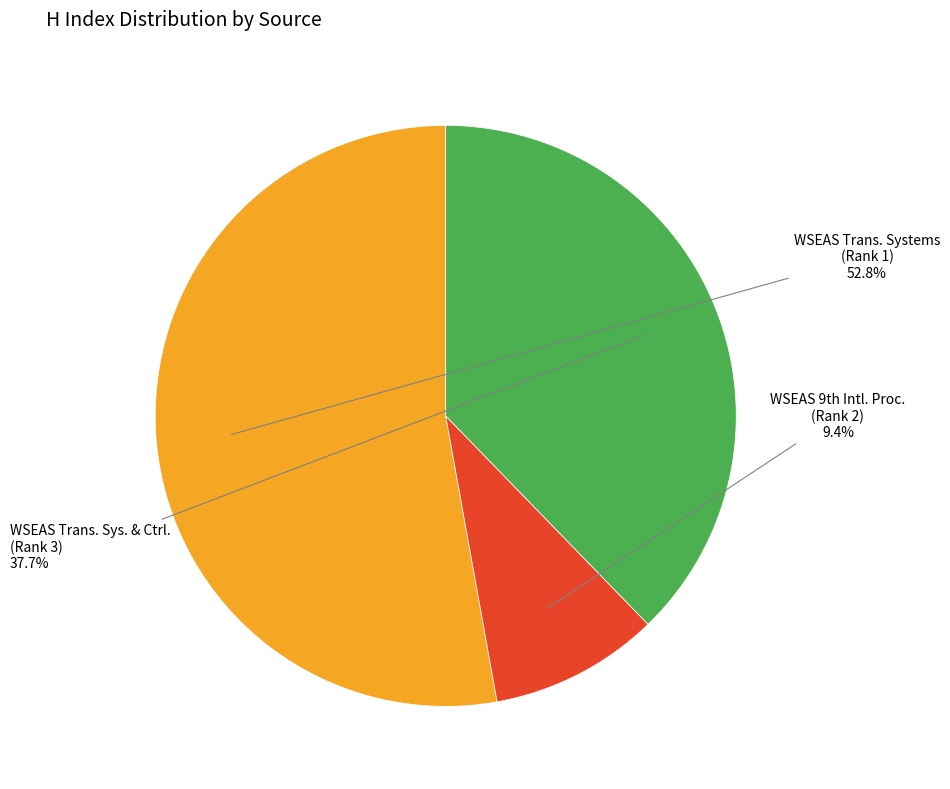

Which slice is the smallest?

WSEAS 9th Intl. Proc. (Rank 2)